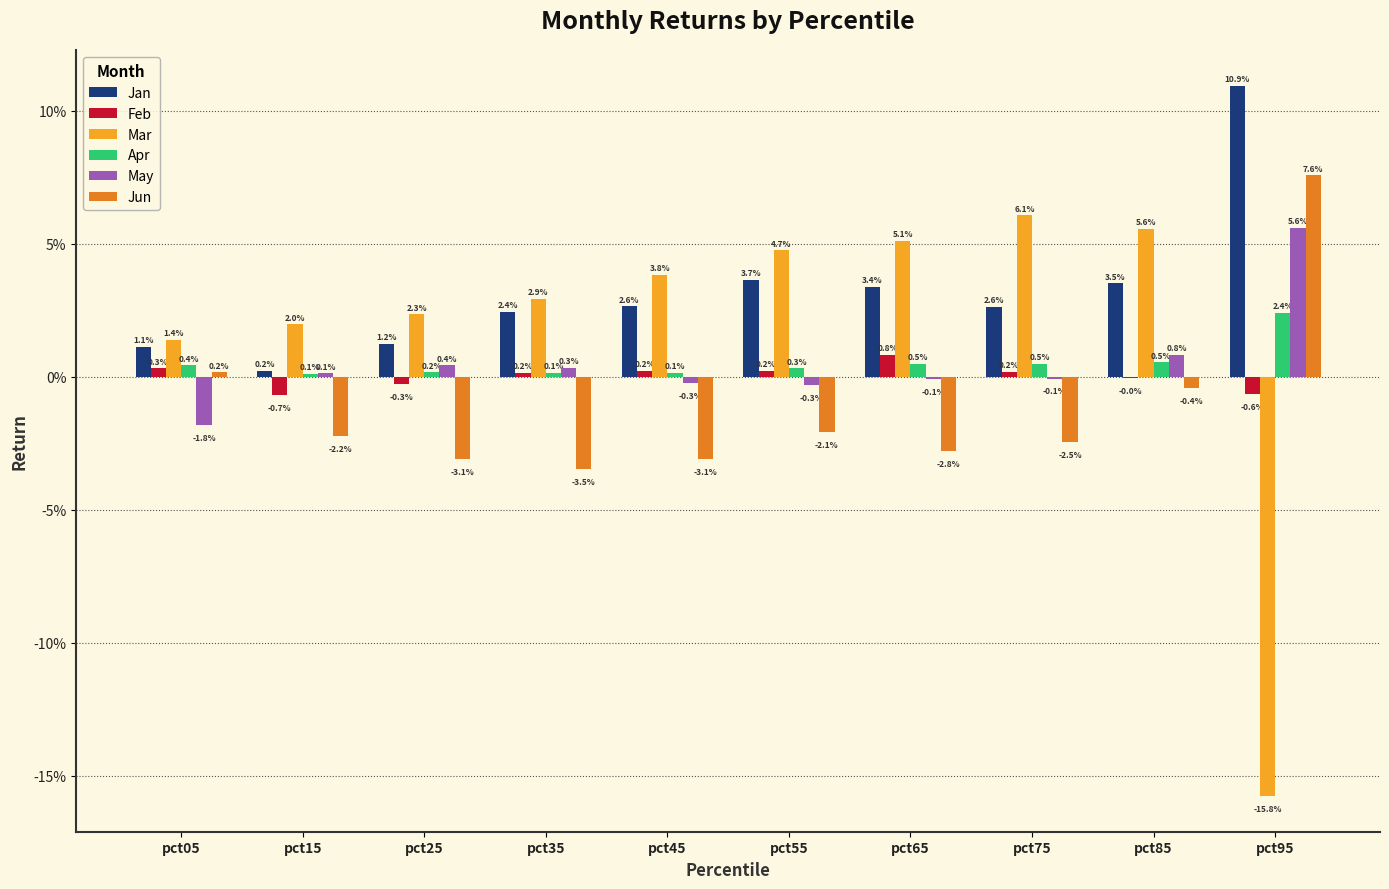

At how many categories does at least one series exceed 0?

10